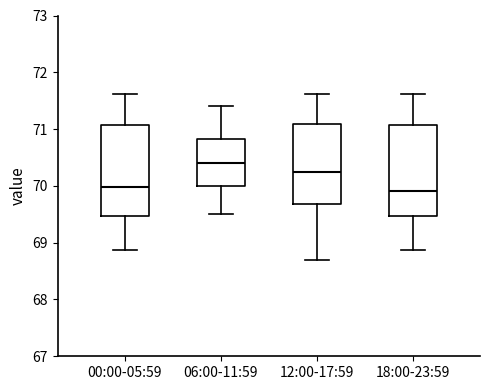

Where is the upper edge of the box for 06:00-11:59 on the y-axis? The values are not printed on the chart, so give them approximately, as read against the axis.

70.8